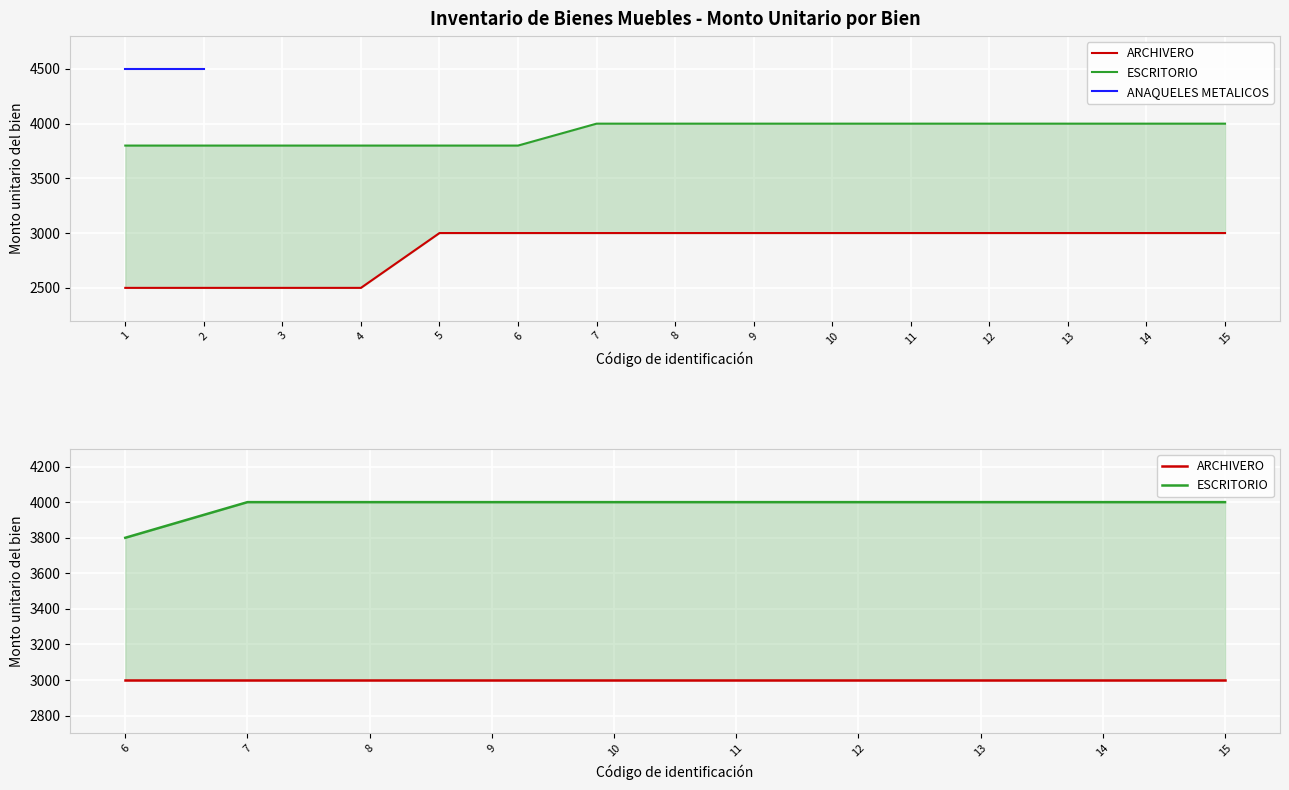

At how many categories does at least one series exceed 3965?

9